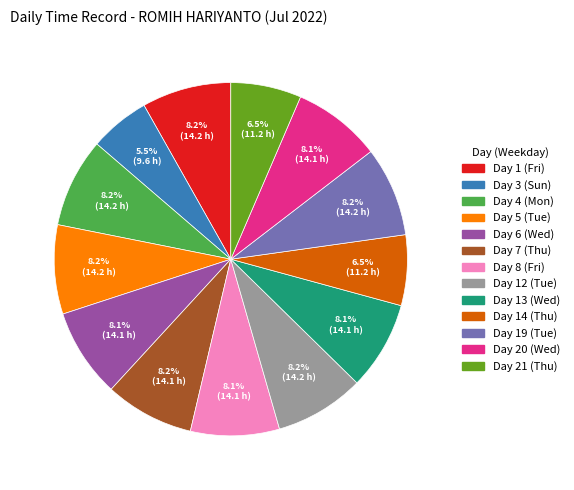

Is there any slice that represents more than half of the pie?

No